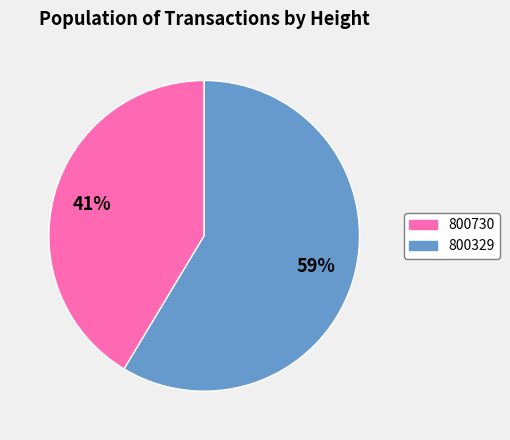

To the nearest percent, what percentage of the pie is 800329?

59%